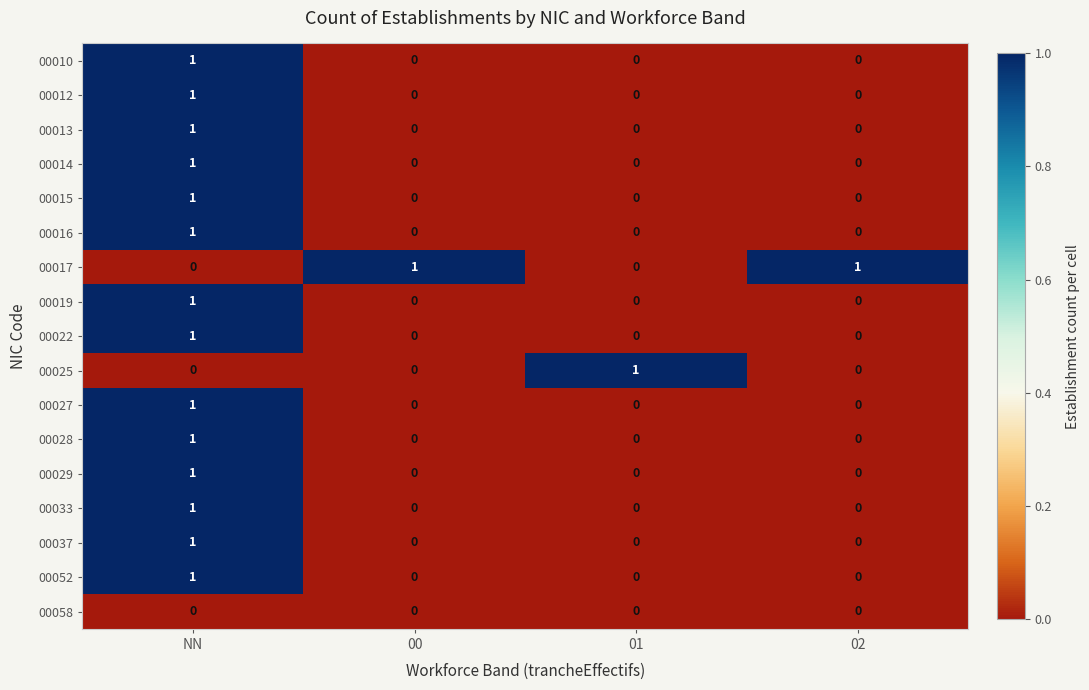

The value of 00037 at 01 is 0. True or false?

True